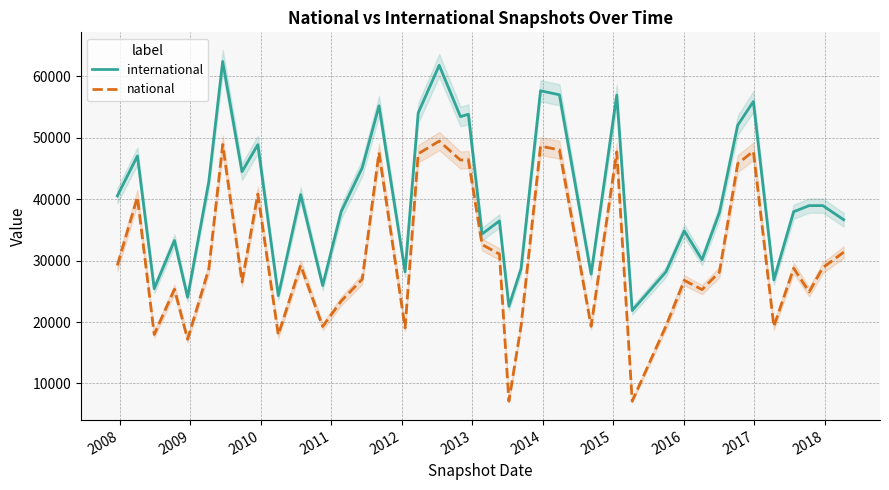

True or false: national and international intersect in this chart.

False